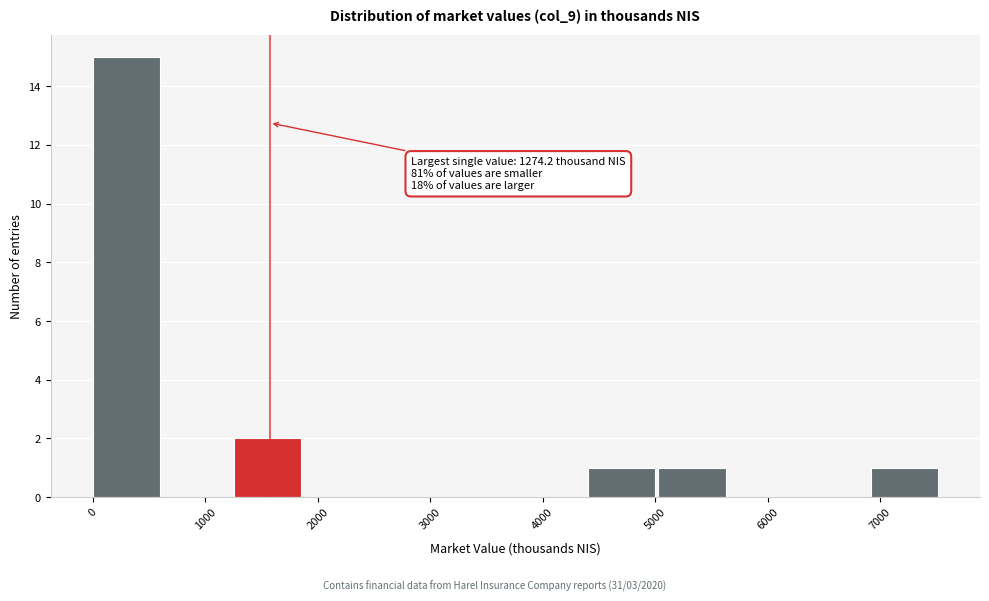

Which range on the x-axis has the tallest bar?

0 to 600